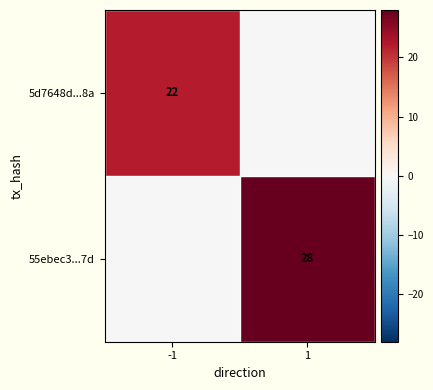

True or false: 5d7648d...8a has a value of 36 at -1.

False